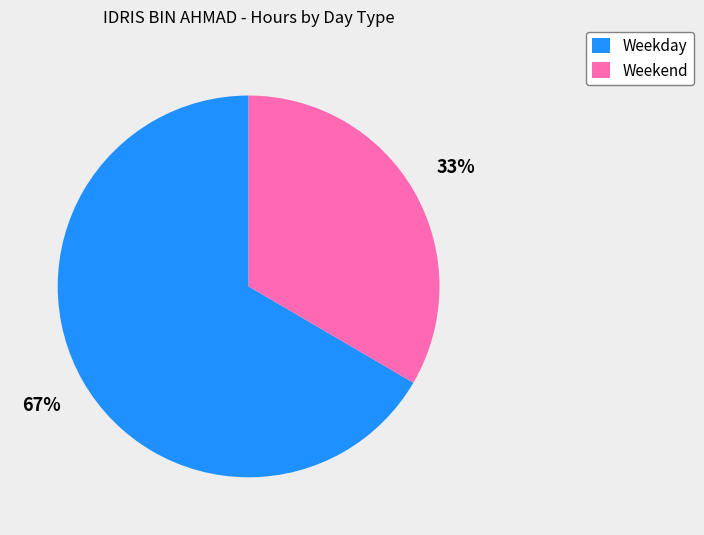

Is there any slice that represents more than half of the pie?

Yes